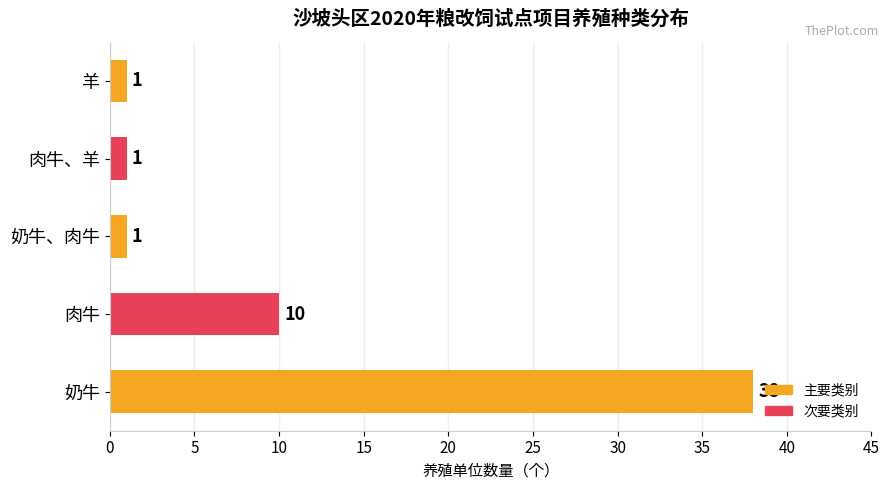

Are the bars grouped side by side (vs. stacked)?

No